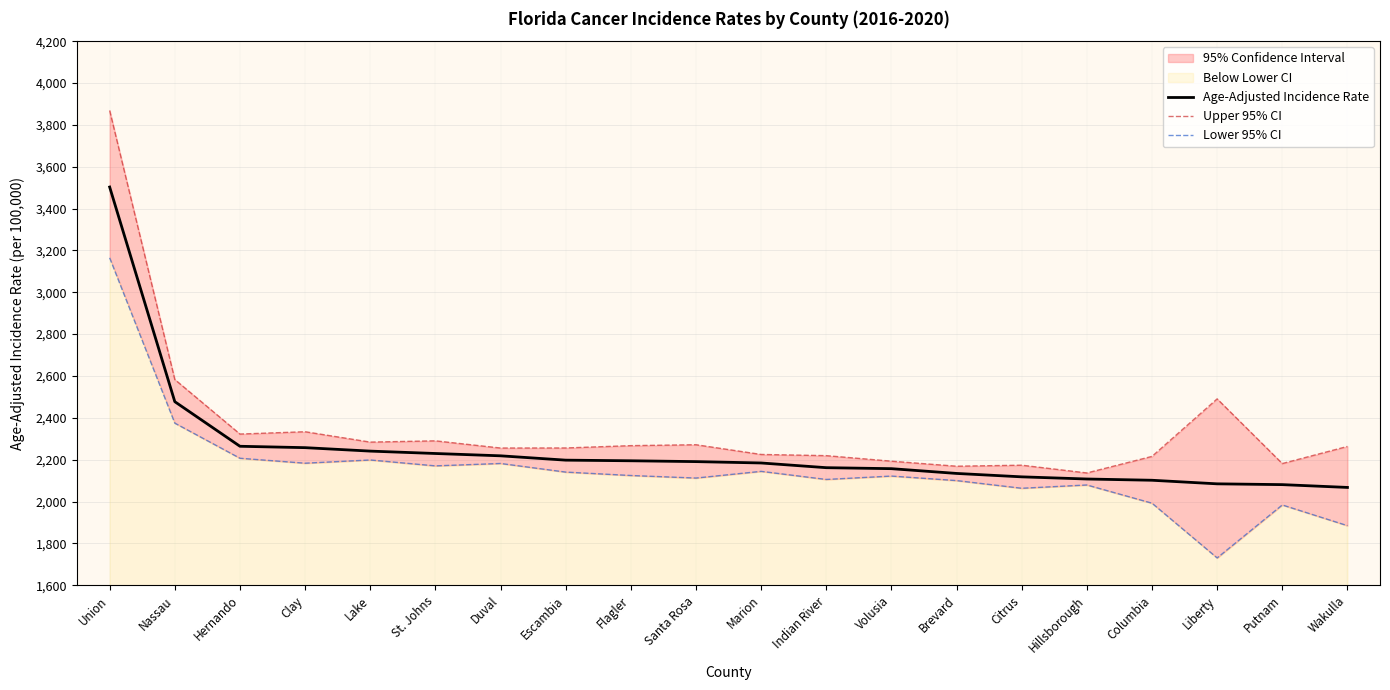

True or false: Age-Adjusted Incidence Rate and Lower 95% CI cross at least once.

False